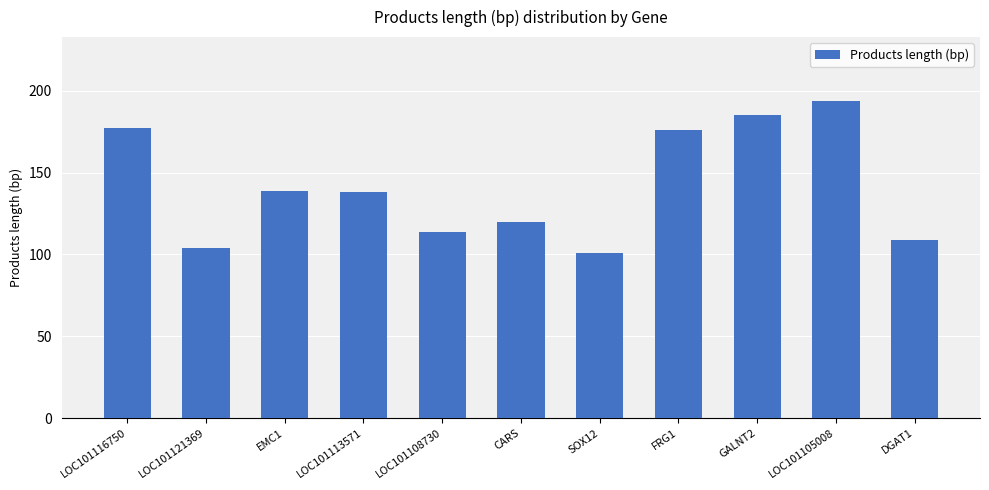

What is the difference between the maximum and minimum values?

93